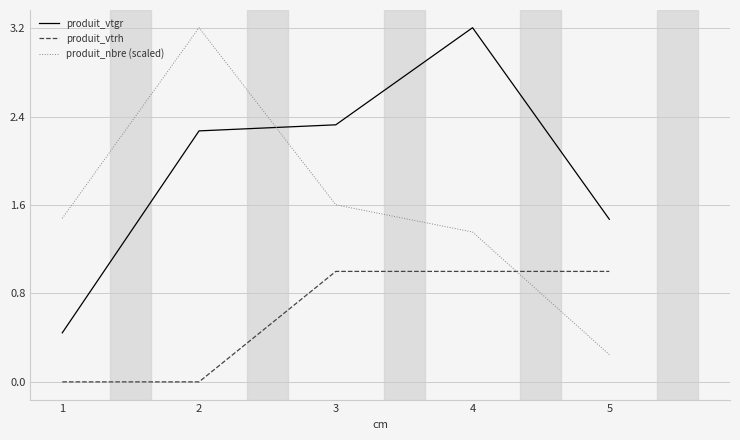

What is the difference between the maximum and minimum values in the produit_vtgr series?

2.8